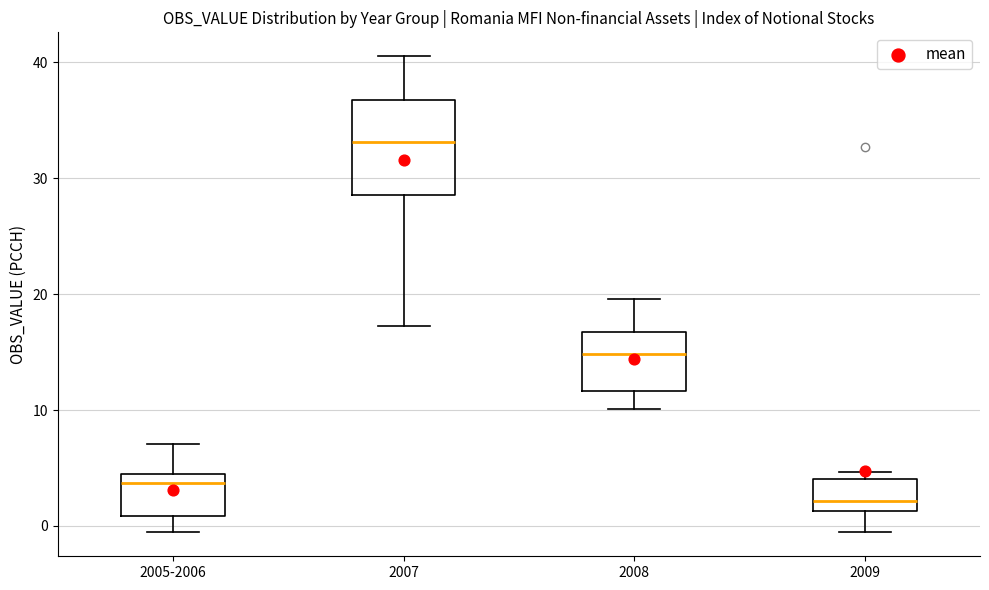

Reading left to right, read every box against the y-axis: the position of its median line, the range the box covers, and the ends of its whiskers. The values are not printed on the chart, so give them approximately, as read against the axis.

2005-2006: median 4, box 1 to 5, whiskers -1 to 7
2007: median 33, box 29 to 37, whiskers 17 to 41
2008: median 15, box 12 to 17, whiskers 10 to 20
2009: median 2, box 1 to 4, whiskers -1 to 5